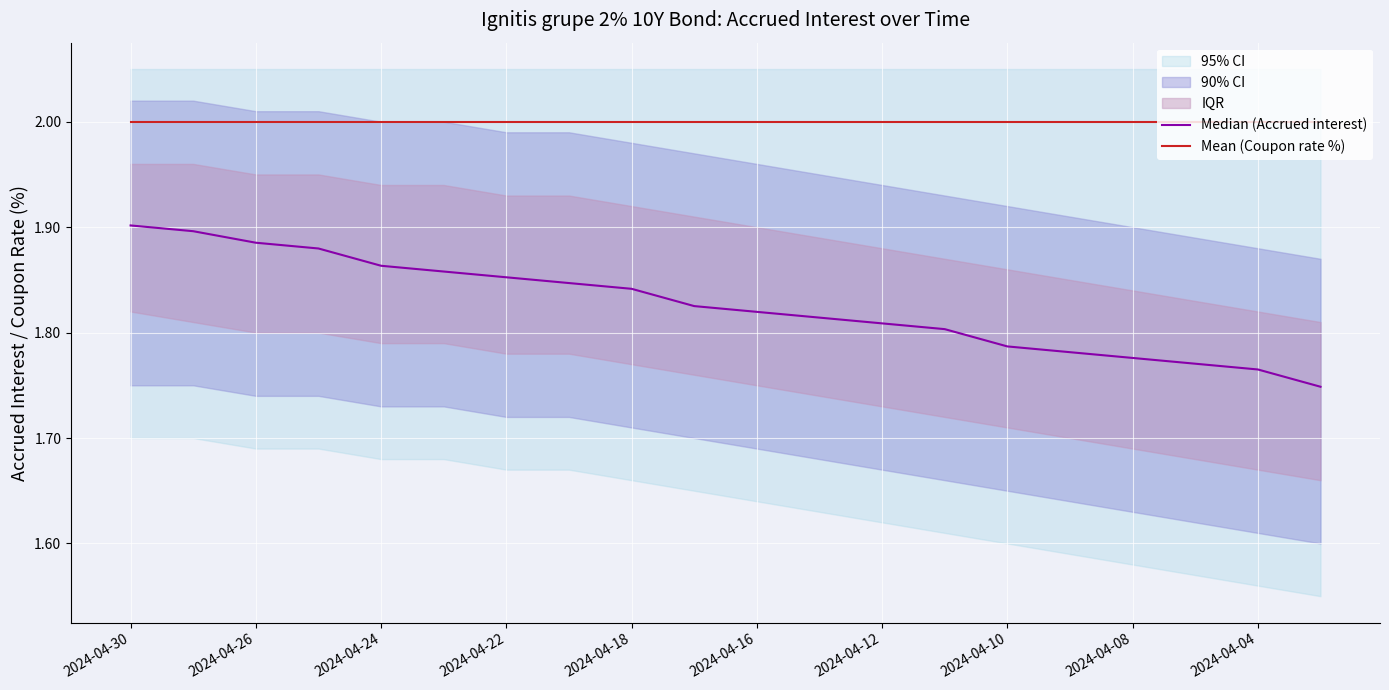

How many categories are shown in the chart?

20